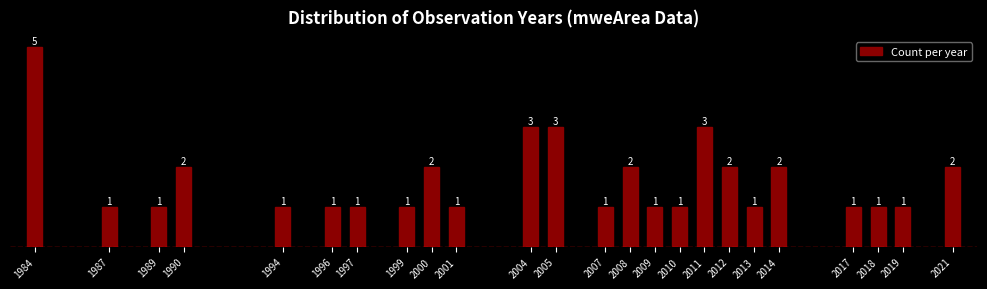

Reading left to right, what are all the values shown in this chart?

5	1	1	2	1	1	1	1	2	1	3	3	1	2	1	1	3	2	1	2	1	1	1	2